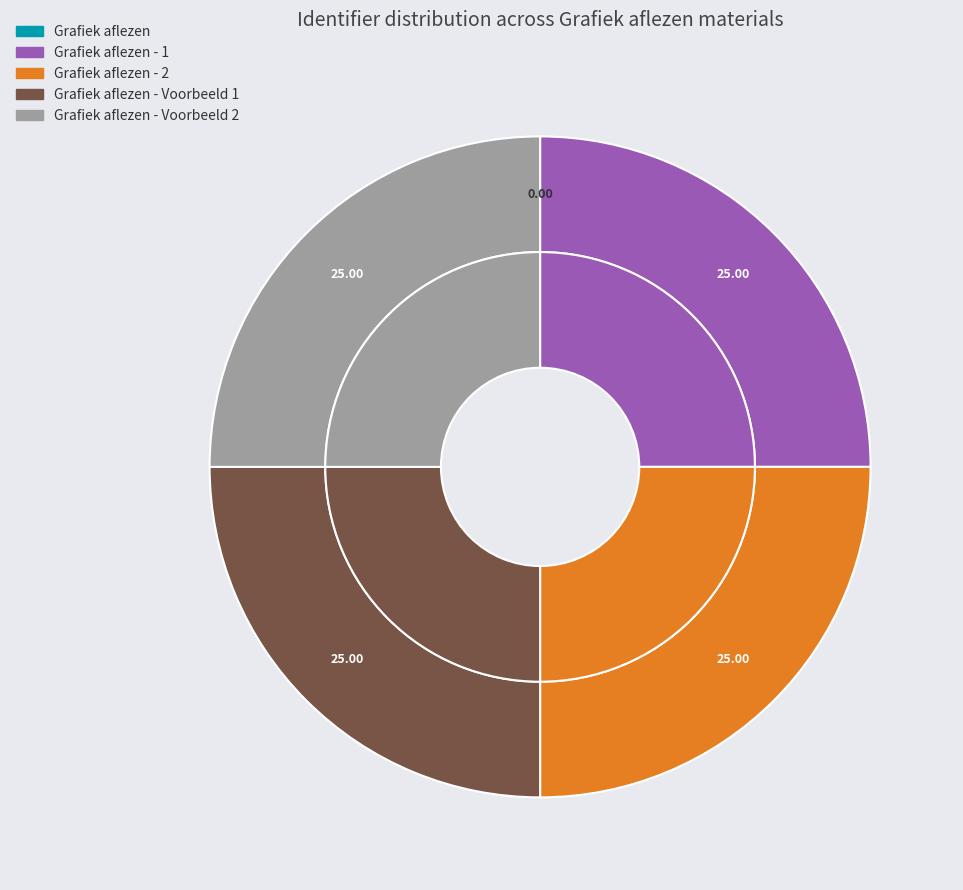

Which category has the smallest portion of the pie?

Grafiek aflezen